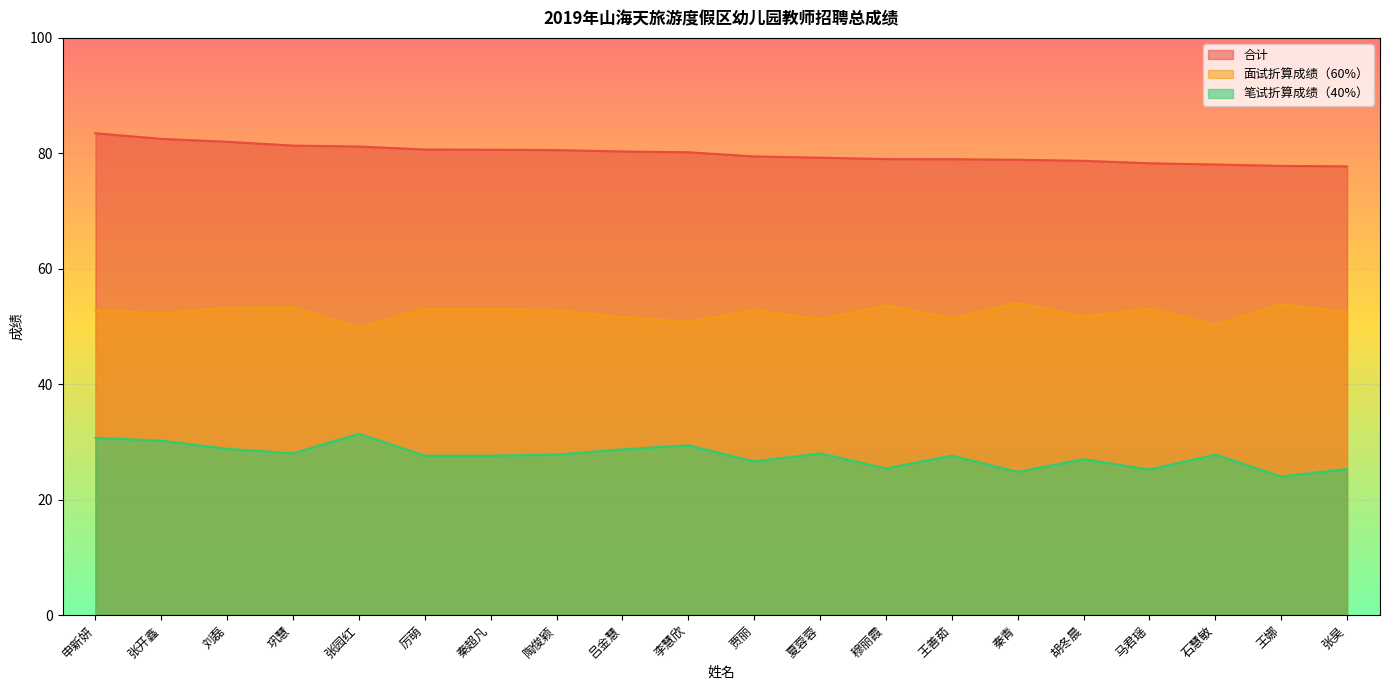

Rank the series by their average value, from lowest to highest.

笔试折算成绩（40%）, 面试折算成绩（60%）, 合计